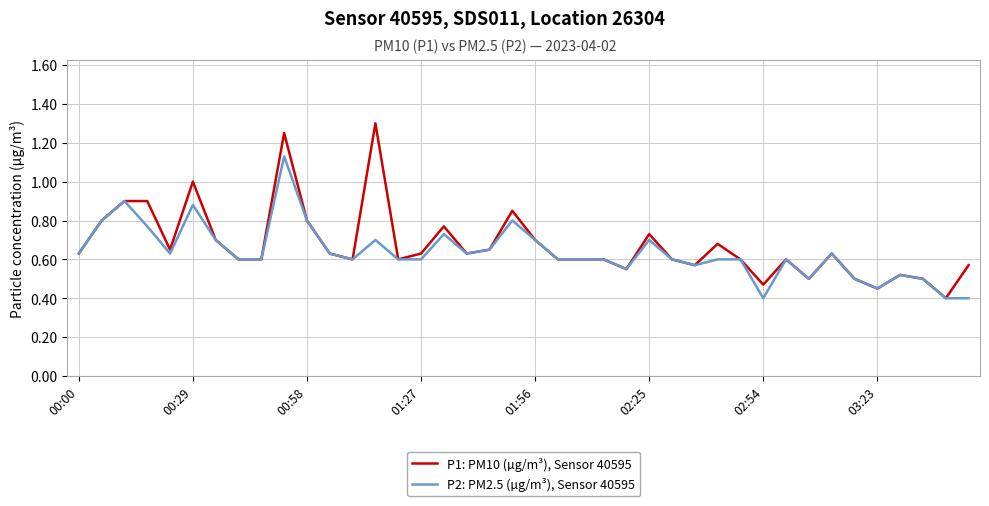

Rank the series by their maximum value, from highest to lowest.

P1: PM10 (µg/m³), Sensor 40595, P2: PM2.5 (µg/m³), Sensor 40595